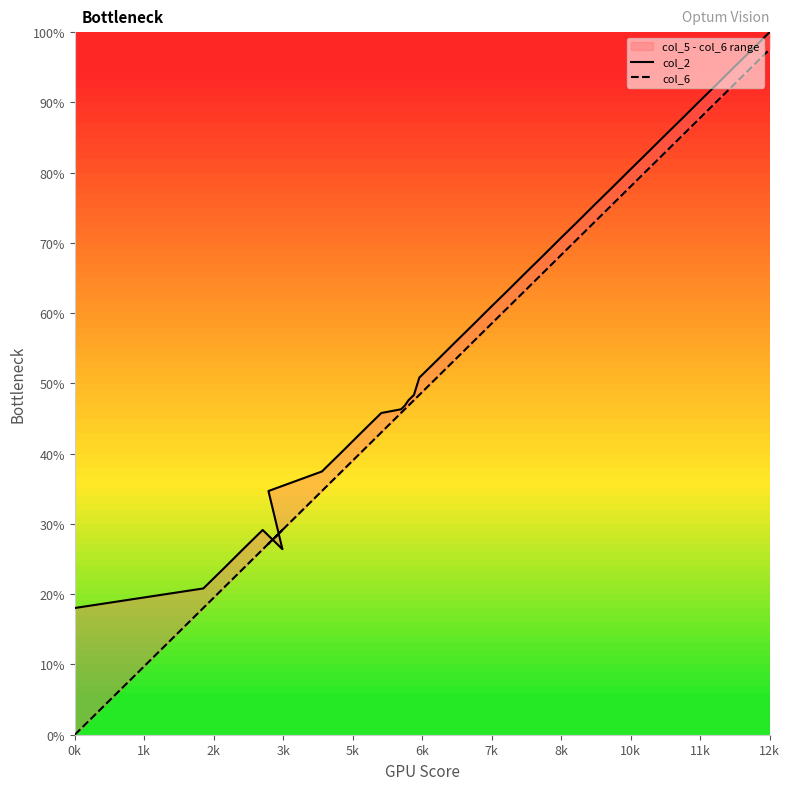

How many distinct data groups are displayed?

2